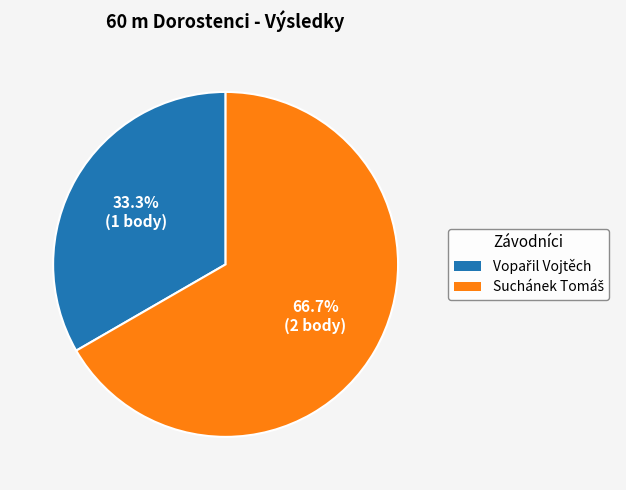

Does any single category account for the majority?

Yes